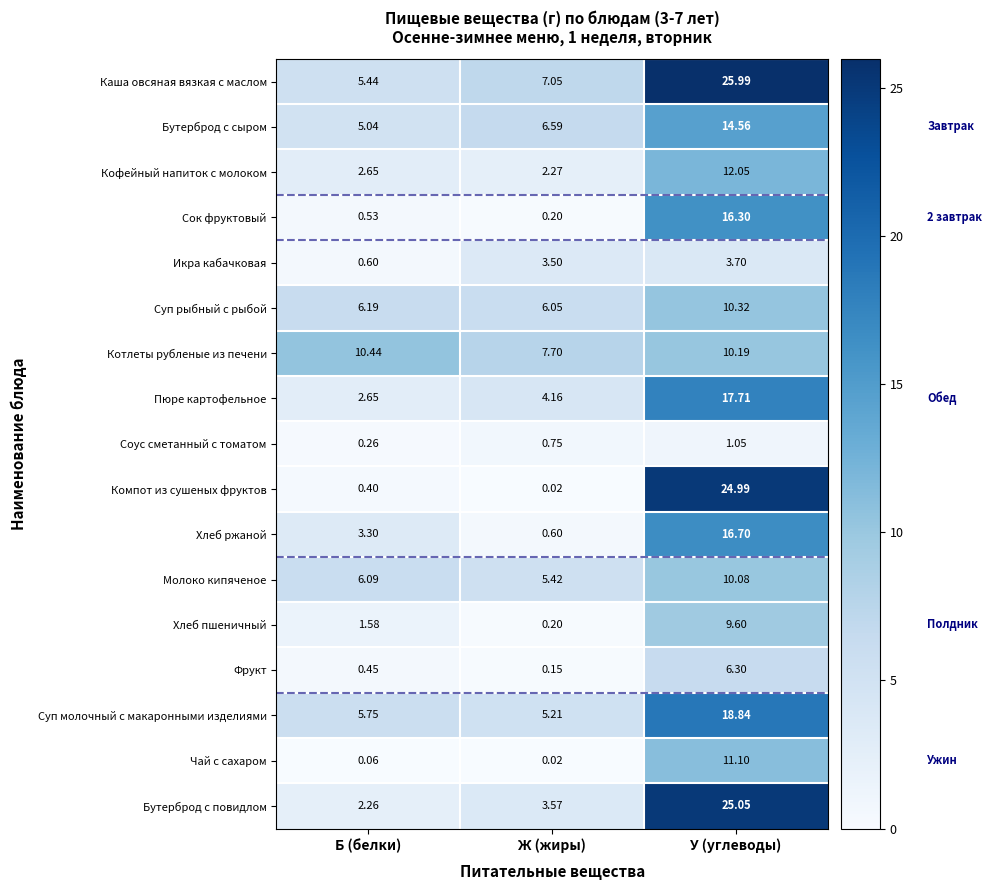

At which label does Котлеты рубленые из печени reach its peak?

Б (белки)